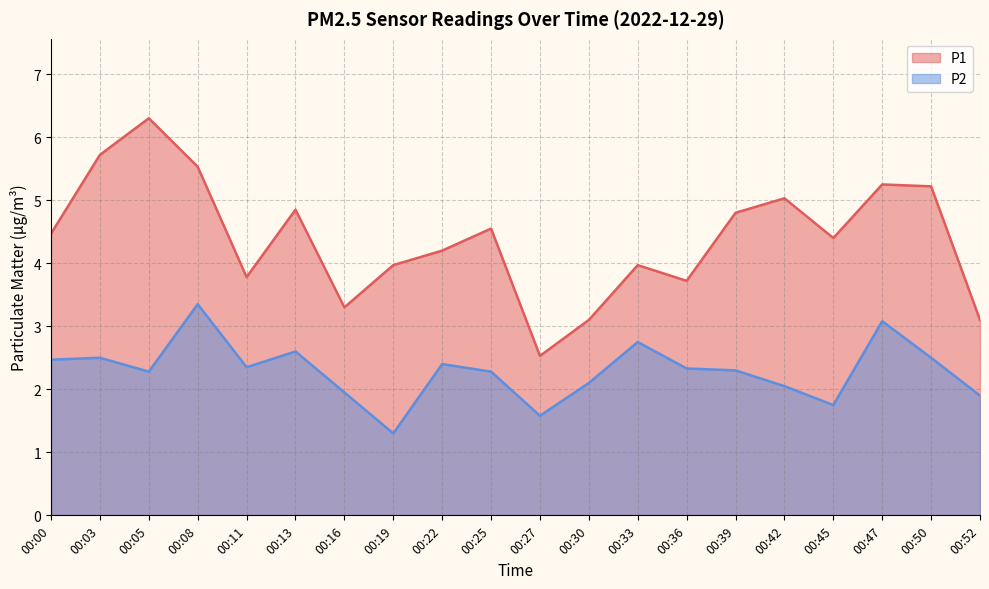

How many lines are shown in the chart?

2